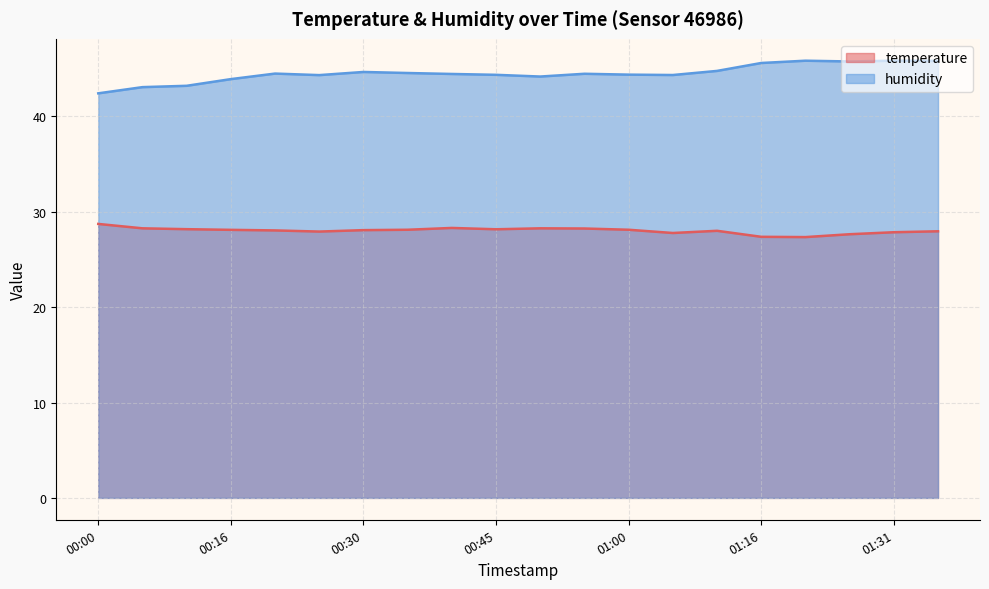

Is it true that temperature equals 27.9 at 00:25?

True